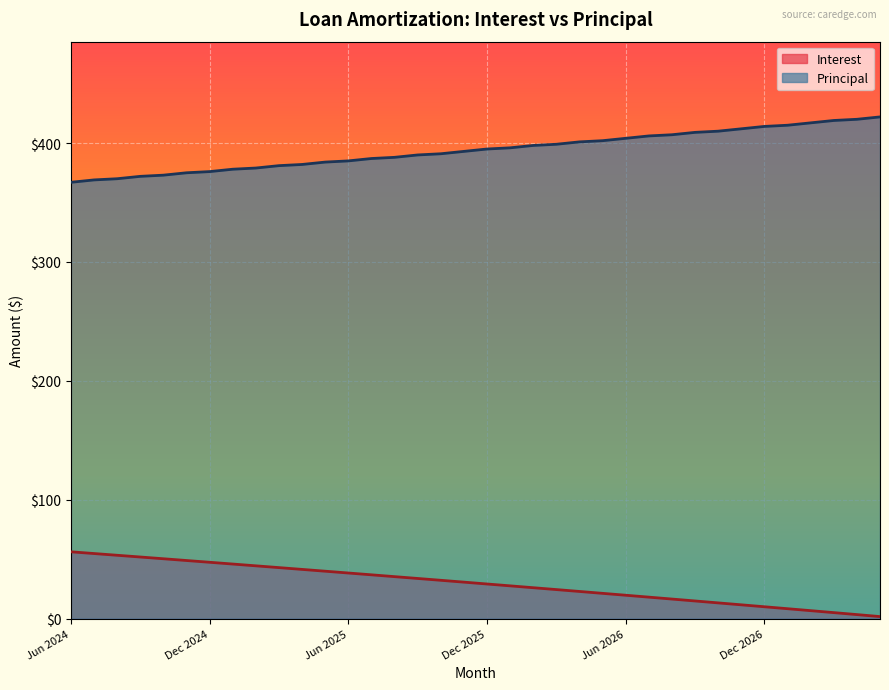

Reading left to right, what are all the values shown in this chart?

Interest: Jun 2024=56.2	Jul 2024=54.7	Aug 2024=53.2	Sep 2024=51.8	Oct 2024=50.3	Nov 2024=48.8	Dec 2024=47.4	Jan 2025=45.9	Feb 2025=44.4	Mar 2025=42.9	Apr 2025=41.4	May 2025=39.8	Jun 2025=38.3	Jul 2025=36.8	Aug 2025=35.3	Sep 2025=33.7	Oct 2025=32.2	Nov 2025=30.6	Dec 2025=29.1	Jan 2026=27.5	Feb 2026=25.9	Mar 2026=24.4	Apr 2026=22.8	May 2026=21.2	Jun 2026=19.6	Jul 2026=18.0	Aug 2026=16.4	Sep 2026=14.8	Oct 2026=13.2	Nov 2026=11.6	Dec 2026=9.9	Jan 2027=8.3	Feb 2027=6.7	Mar 2027=5.0	Apr 2027=3.3	May 2027=1.7
Principal: Jun 2024=367.0	Jul 2024=369.0	Aug 2024=370.0	Sep 2024=372.0	Oct 2024=373.0	Nov 2024=375.0	Dec 2024=376.0	Jan 2025=378.0	Feb 2025=379.0	Mar 2025=381.0	Apr 2025=382.0	May 2025=384.0	Jun 2025=385.0	Jul 2025=387.0	Aug 2025=388.0	Sep 2025=390.0	Oct 2025=391.0	Nov 2025=393.0	Dec 2025=395.0	Jan 2026=396.0	Feb 2026=398.0	Mar 2026=399.0	Apr 2026=401.0	May 2026=402.0	Jun 2026=404.0	Jul 2026=406.0	Aug 2026=407.0	Sep 2026=409.0	Oct 2026=410.0	Nov 2026=412.0	Dec 2026=414.0	Jan 2027=415.0	Feb 2027=417.0	Mar 2027=419.0	Apr 2027=420.0	May 2027=422.0